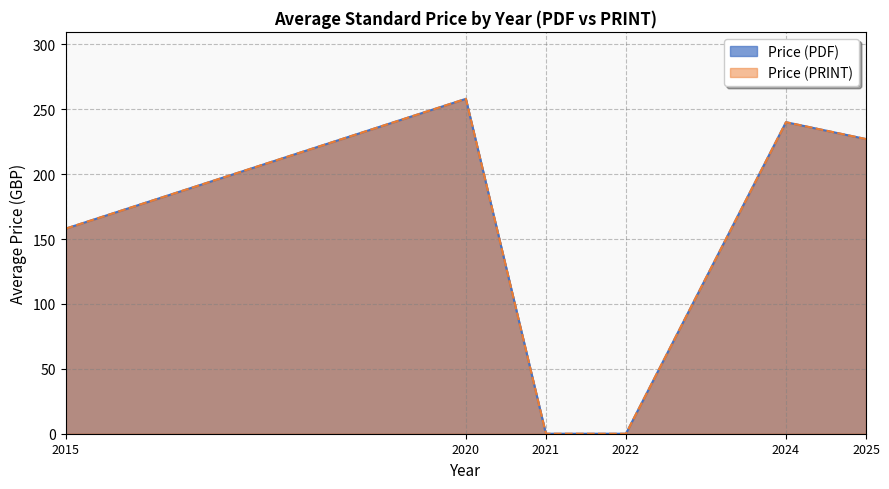

Where does the Price (PDF) series first go above 222?

258